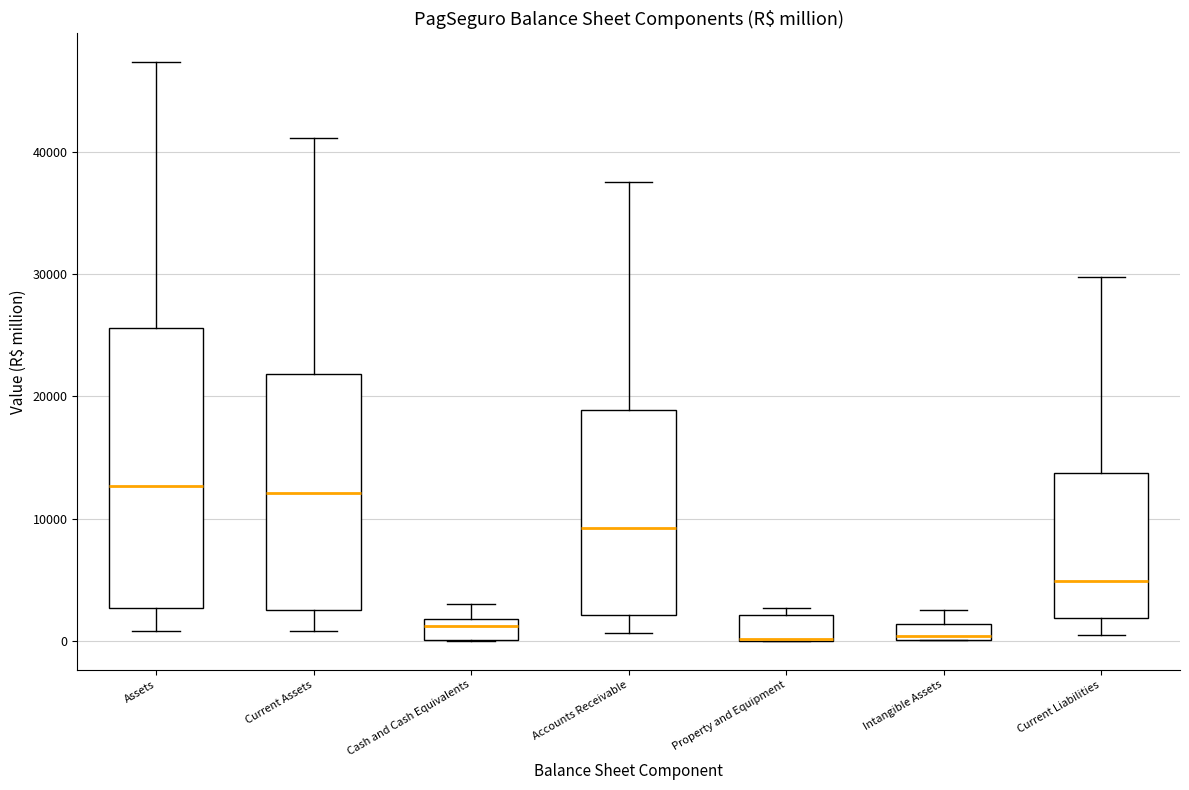

Comparing the boxes themselves (not the whiskers), which one is the tallest?

Assets